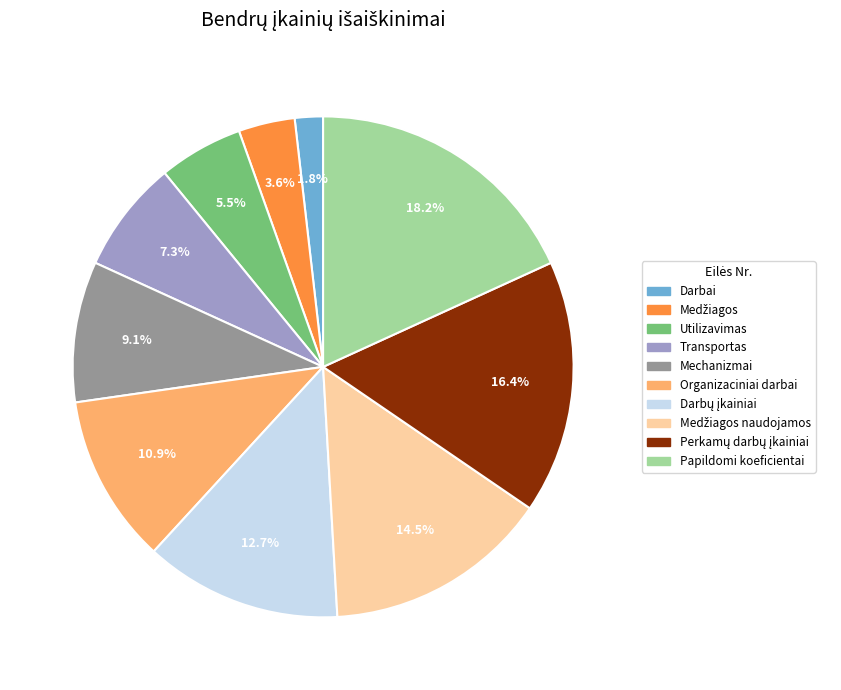

Is there a majority slice in this chart?

No